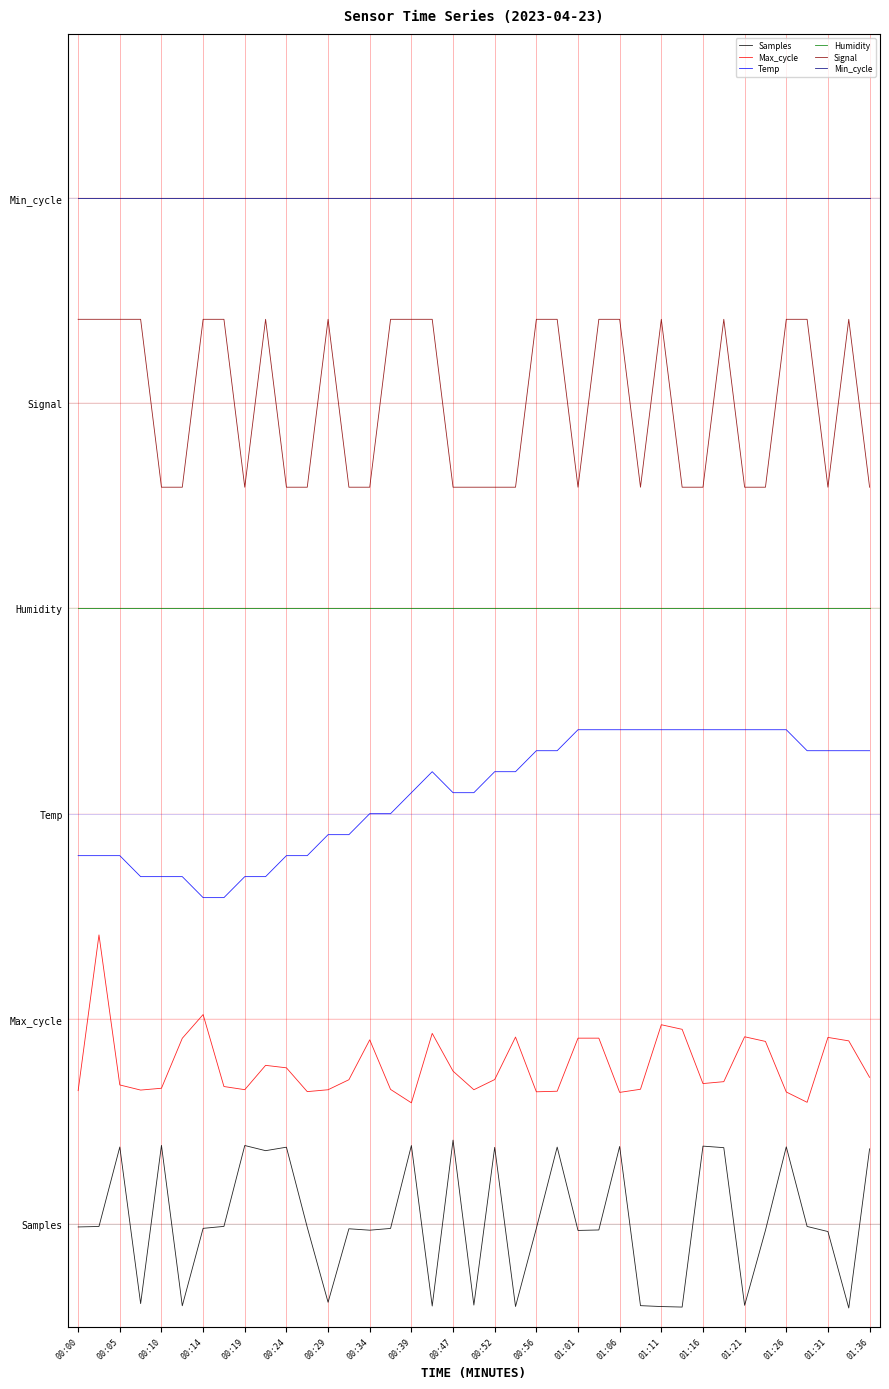

True or false: Max_cycle and Samples cross at least once.

False